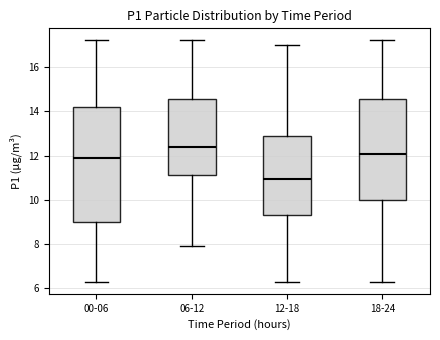

Comparing the boxes themselves (not the whiskers), which one is the tallest?

00-06